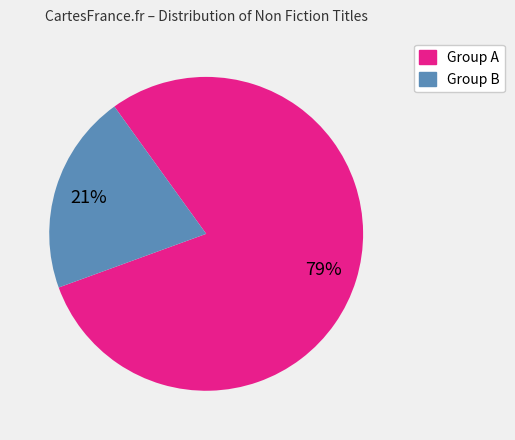

To the nearest percent, what is the average slice percentage?

50%